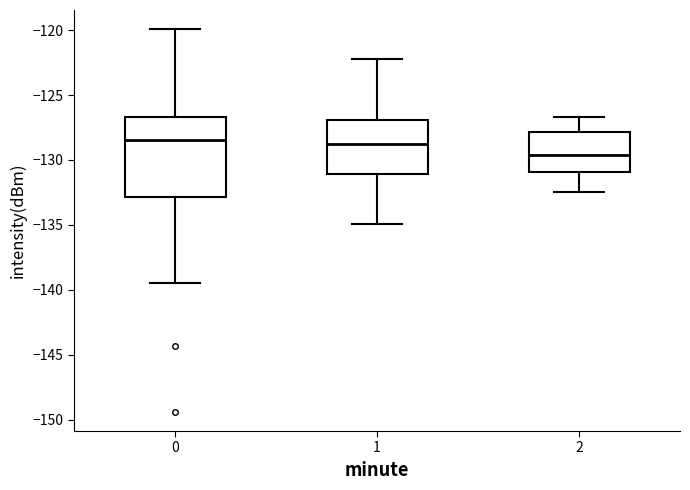

Where is the lower edge of the box at x = 0 on the y-axis? The values are not printed on the chart, so give them approximately, as read against the axis.

-133.0